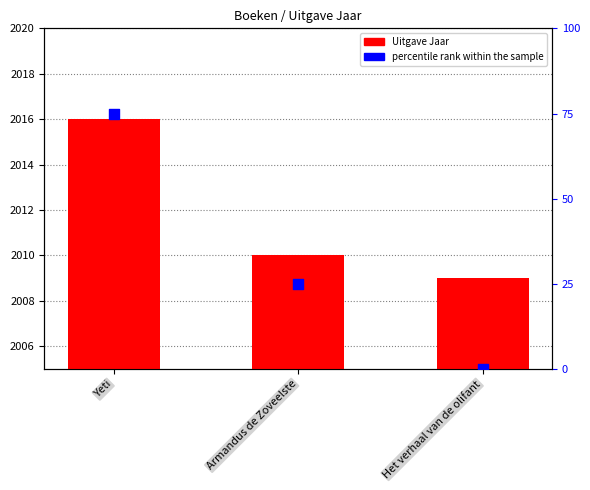

What are all the series names shown in the legend?

Uitgave Jaar, percentile rank within the sample